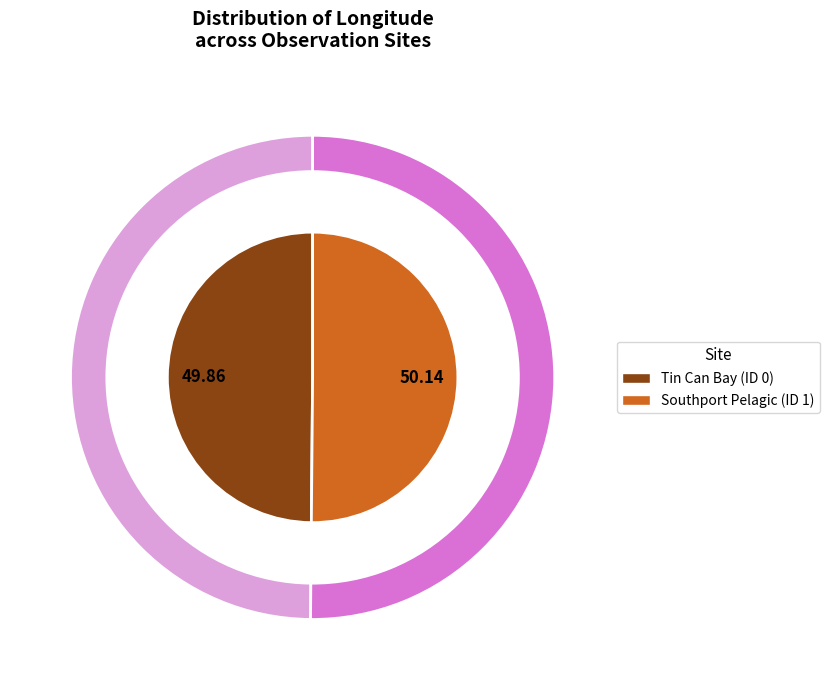

Is it true that Tin Can Bay (ID 0) is 56% of the pie?

False